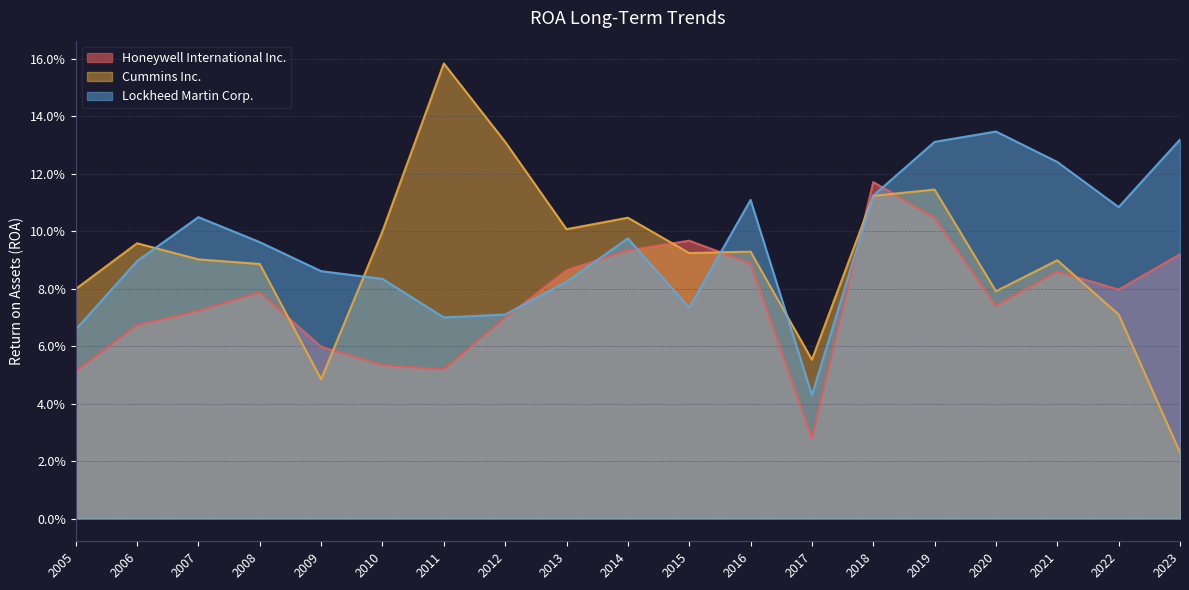

What is the value of the Lockheed Martin Corp. point at the 11th from the left?

0.1